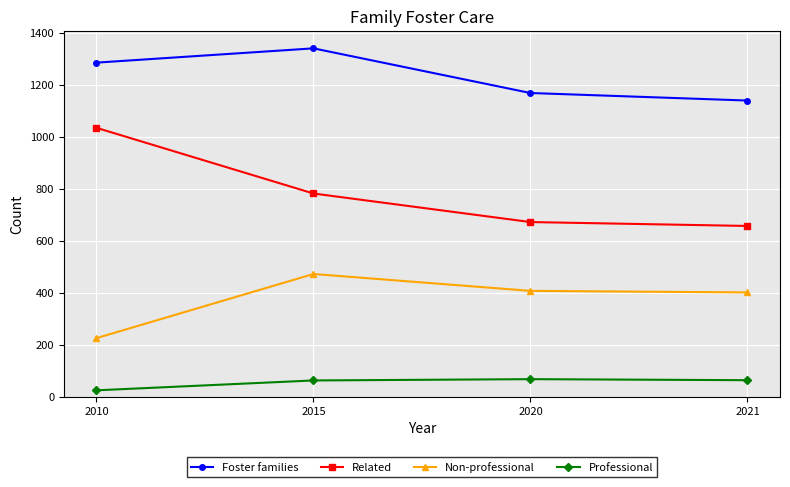

Rank the series at 2021 from lowest to highest value.

Professional, Non-professional, Related, Foster families